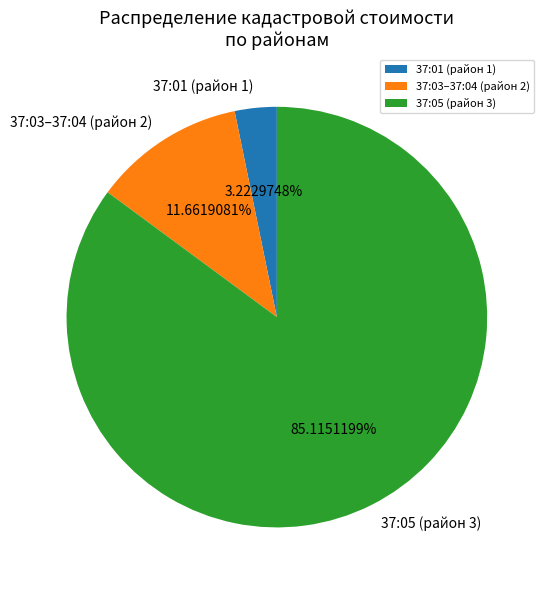

What is the majority slice?

37:05 (район 3)